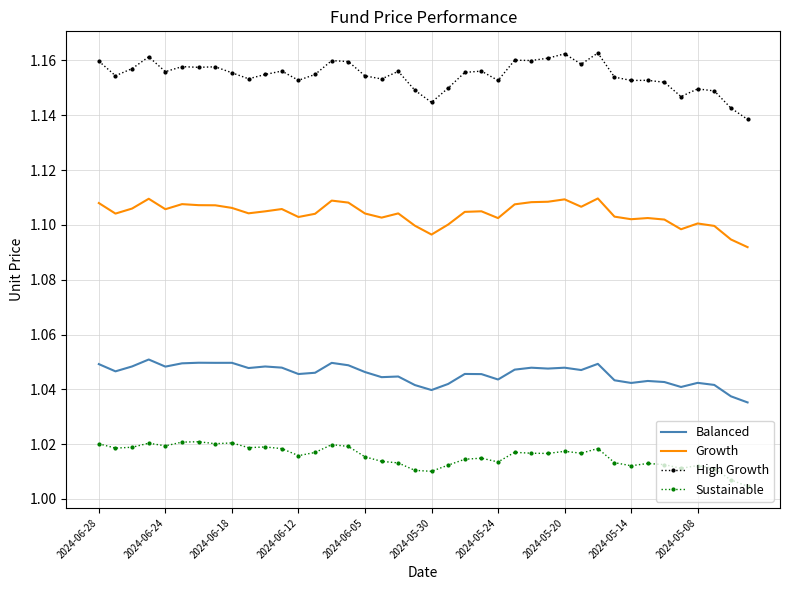

True or false: Sustainable and High Growth intersect in this chart.

False